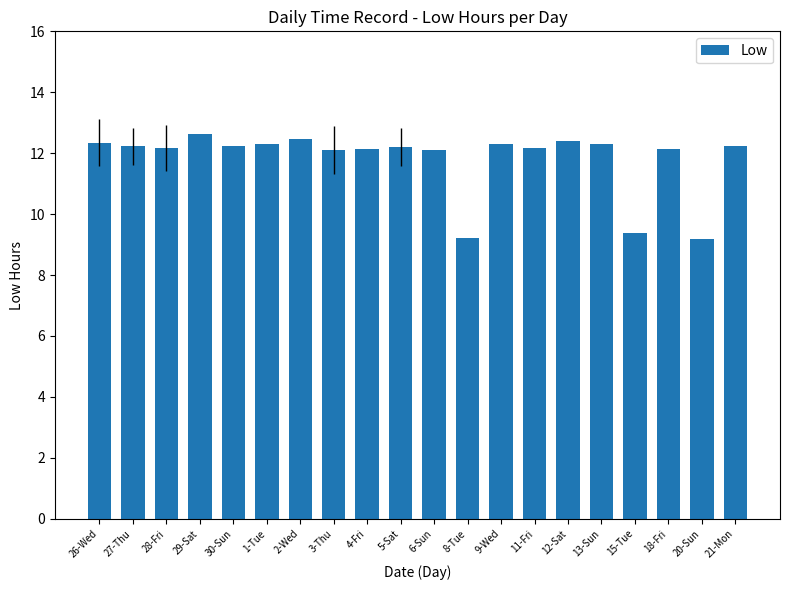

What is the ratio of the value at 30-Sun to the value at 8-Tue?

1.3